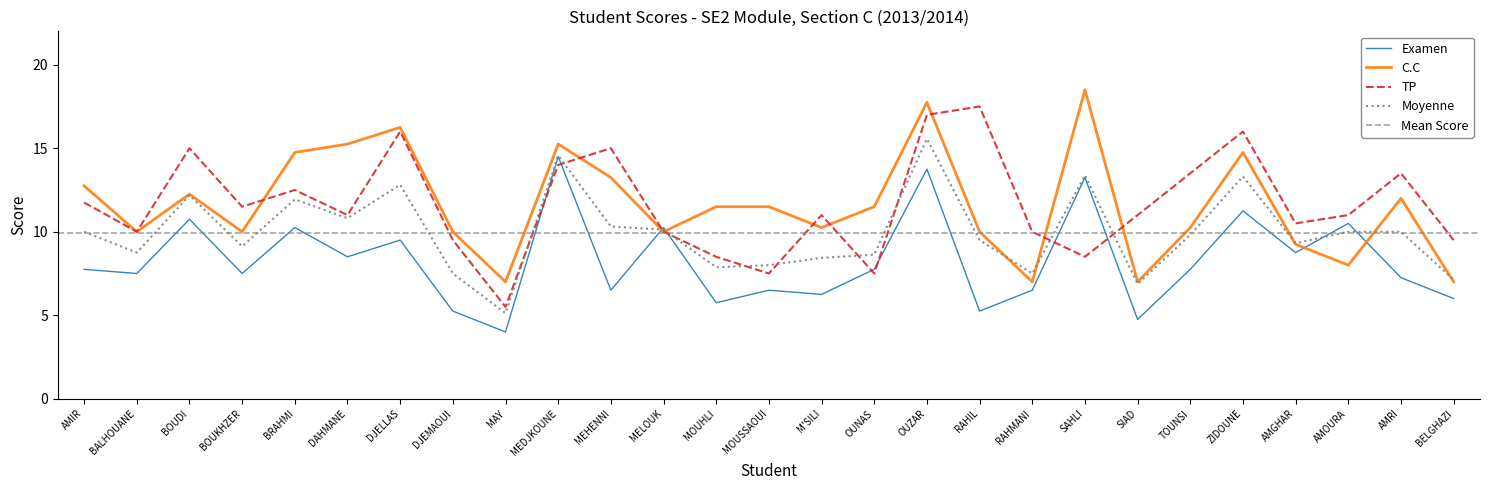

At which category does Examen reach its first local peak?

BOUDI